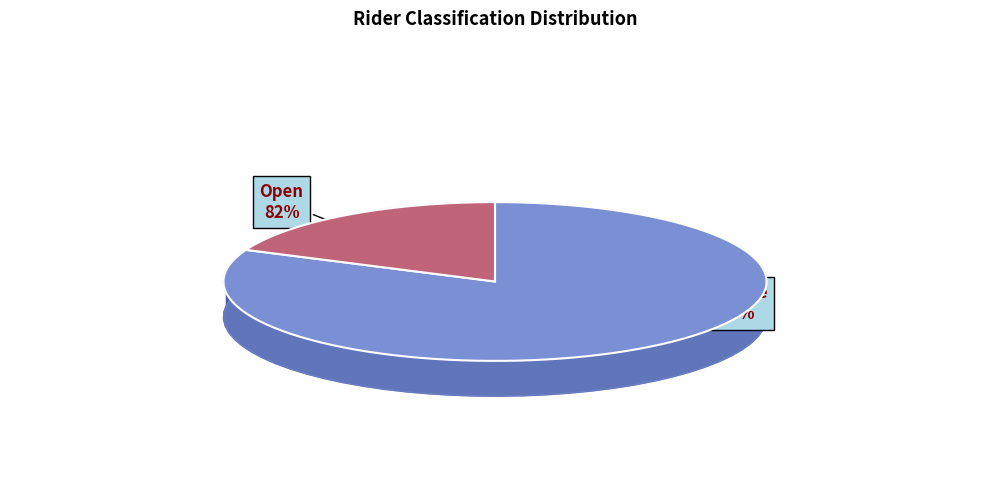

What portion of the pie excludes Open?

18.5%